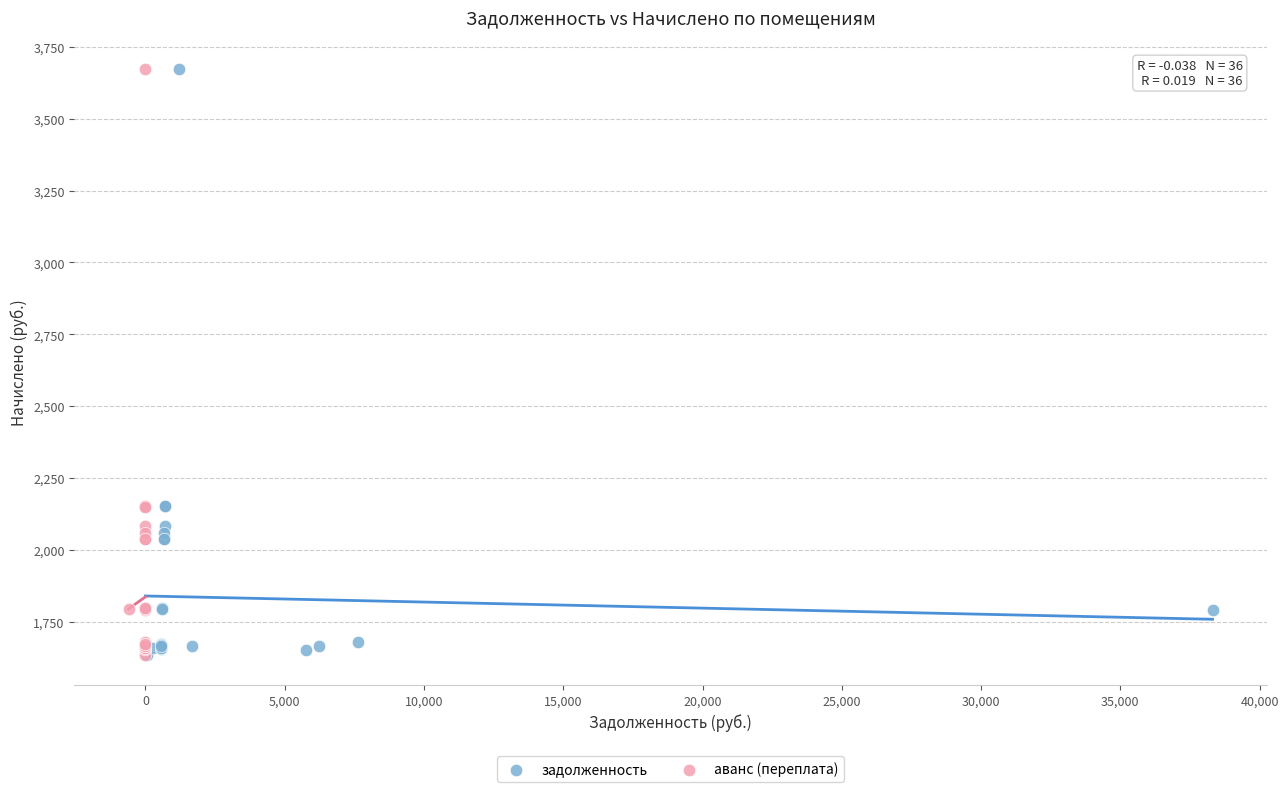

What are all the series names shown in the legend?

задолженность, аванс (переплата)